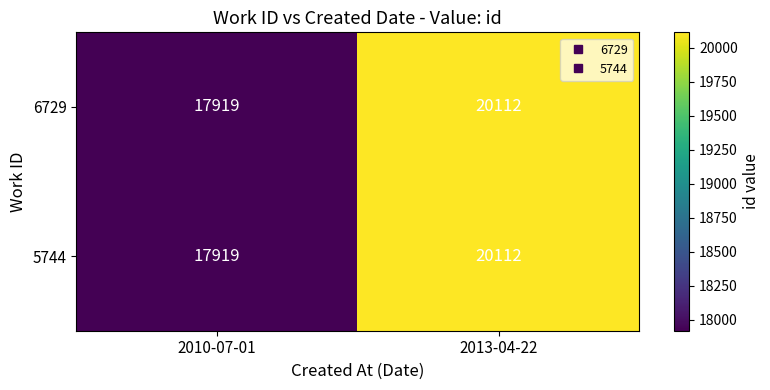

What value does the 6729 series have at 2013-04-22?

20112